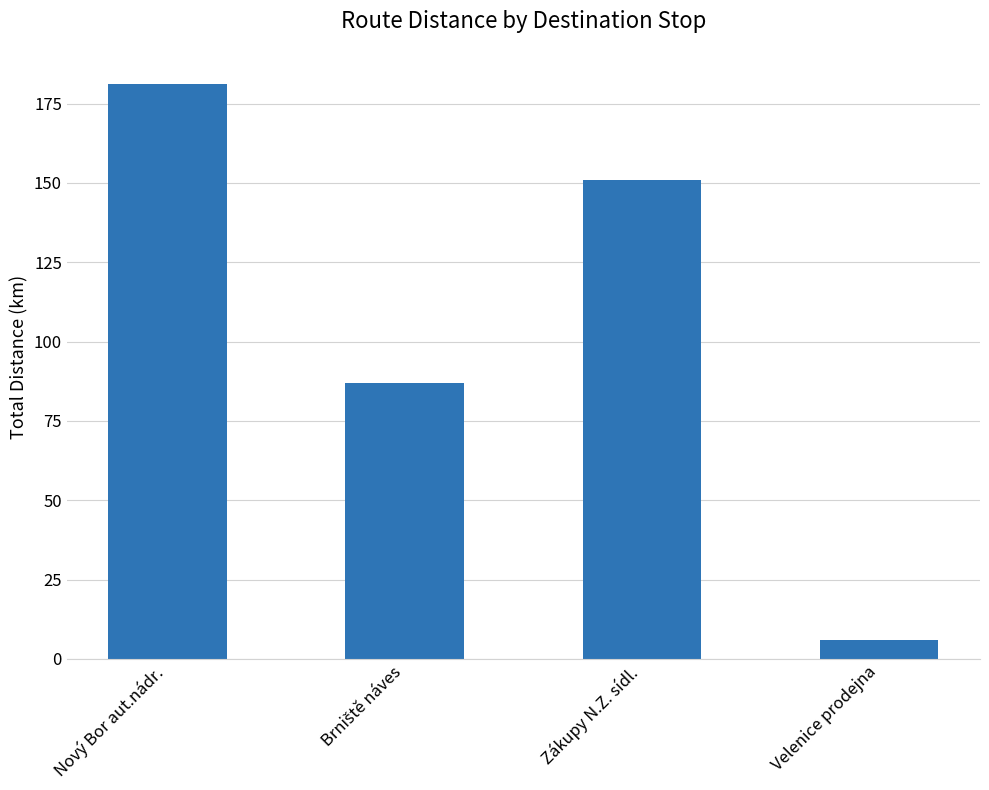

What value does the data have at Nový Bor aut.nádr.?

181